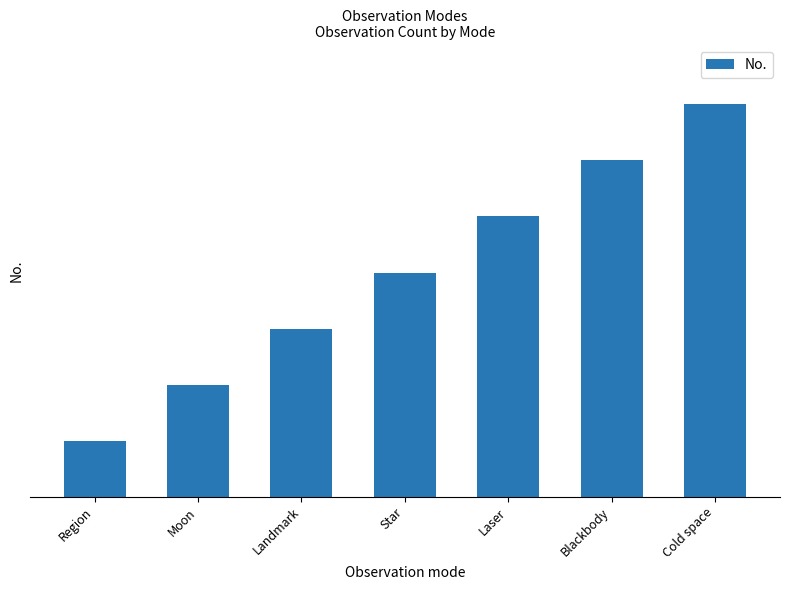

What is the difference between the second highest and minimum values?

5